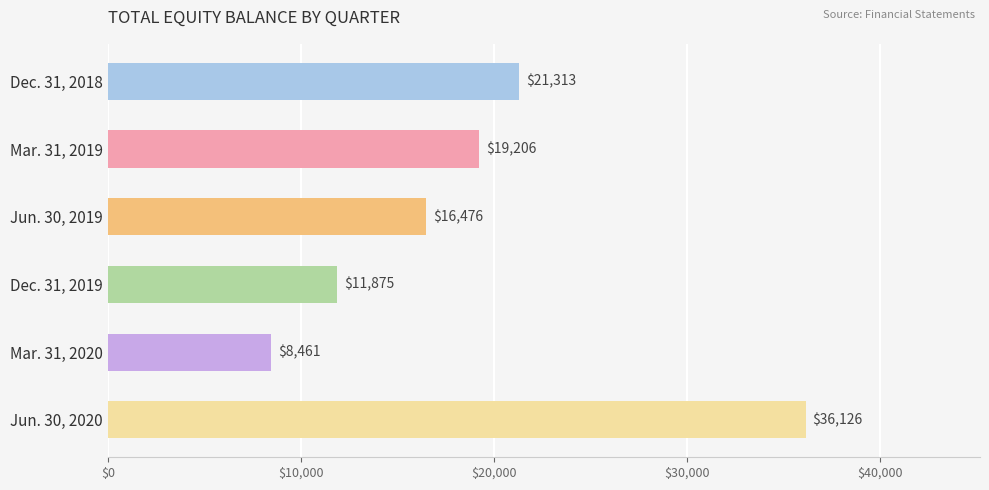

What is the smallest value displayed?

8461